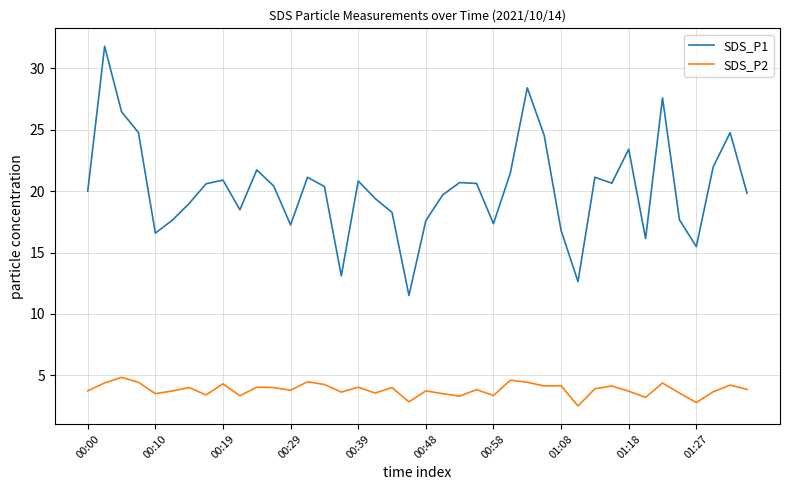

What is the greatest value displayed?

31.8